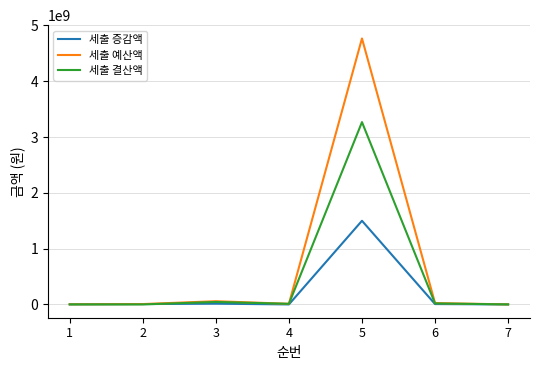

How many lines are shown in the chart?

3